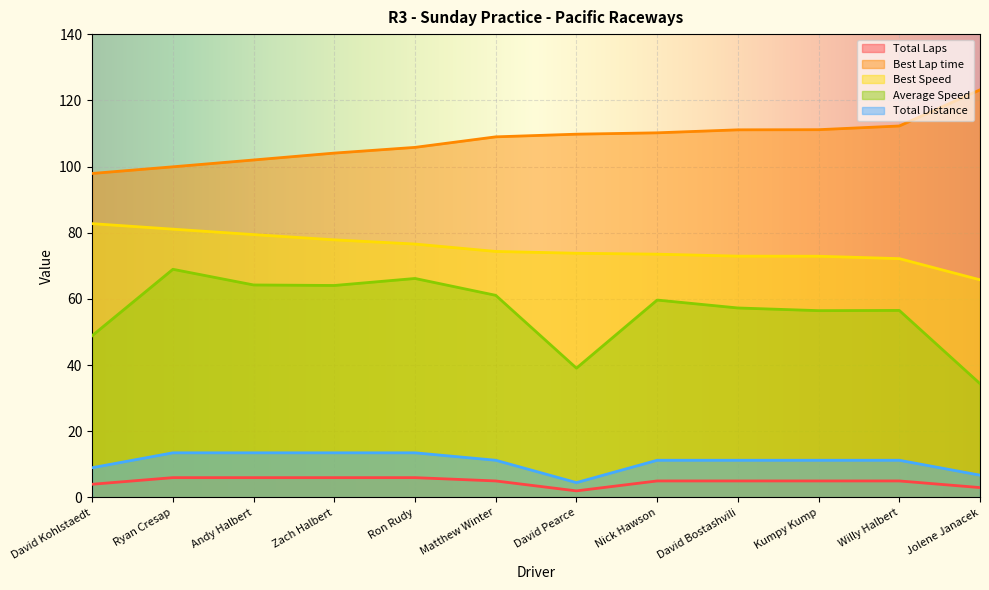

Reading right to left, list all the values displayed in this chart.

Total Laps: 3.0	5.0	5.0	5.0	5.0	2.0	5.0	6.0	6.0	6.0	6.0	4.0
Best Lap time: 123.2	112.2	111.1	111.1	110.2	109.8	109.0	105.8	104.1	102.0	99.9	97.9
Best Speed: 65.8	72.2	72.9	72.9	73.5	73.8	74.3	76.6	77.8	79.4	81.1	82.7
Average Speed: 34.4	56.5	56.5	57.3	59.7	39.1	61.1	66.2	64.1	64.2	68.9	48.9
Total Distance: 6.8	11.2	11.2	11.2	11.2	4.5	11.2	13.5	13.5	13.5	13.5	9.0